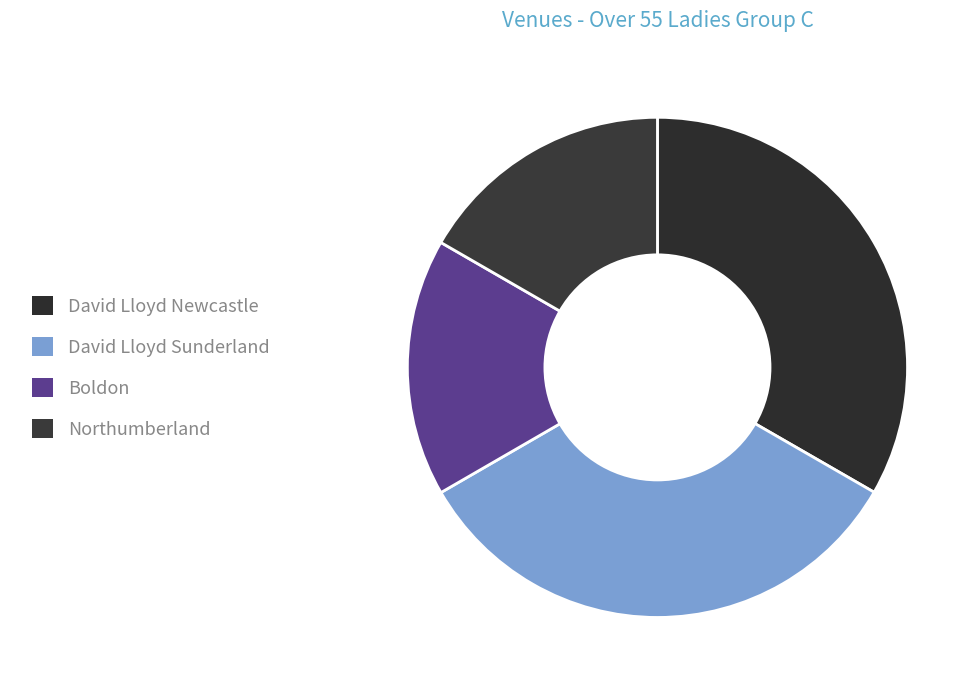

How many slices are in this pie chart?

4